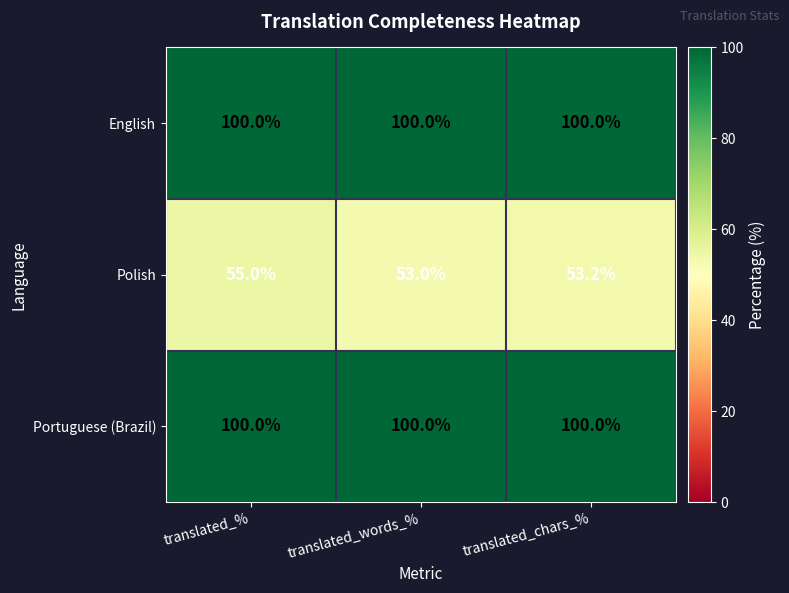

Is the value of Portuguese (Brazil) at translated_chars_% greater than the value of Polish at translated_%?

Yes